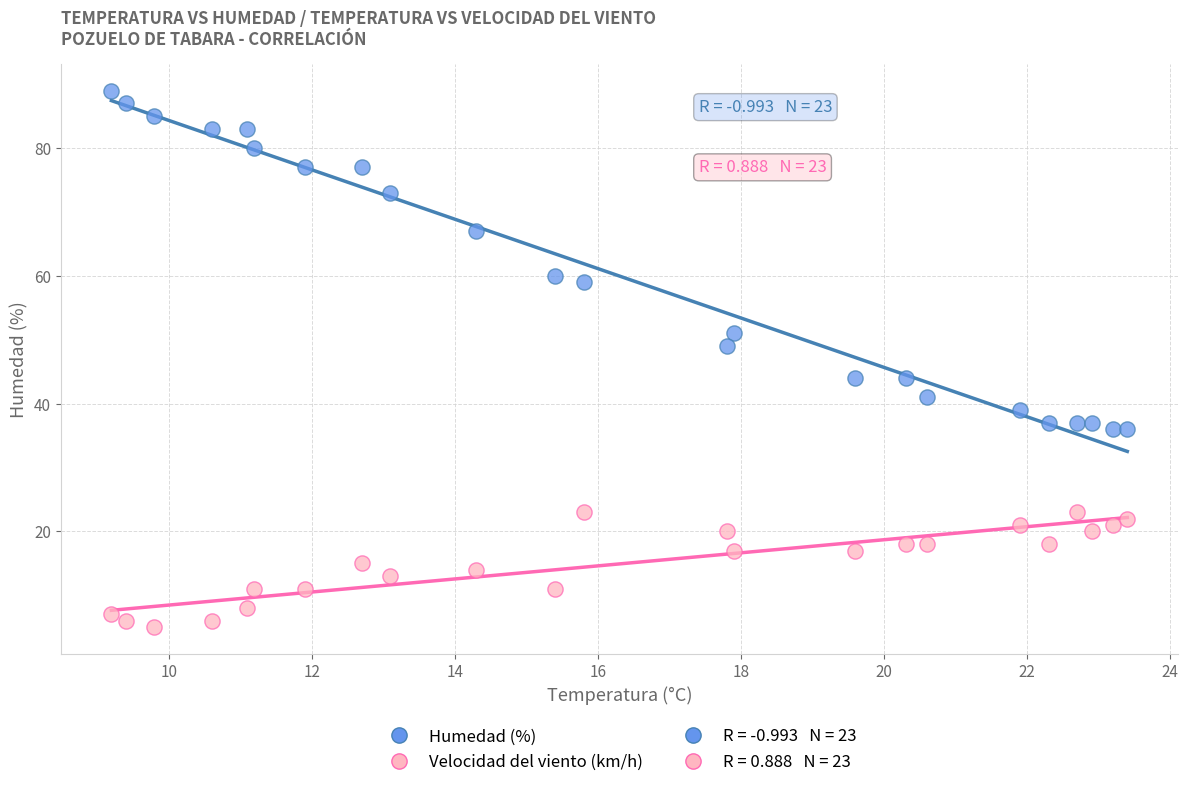

Across all data points, what is the range of Y values (max minus min)?

84